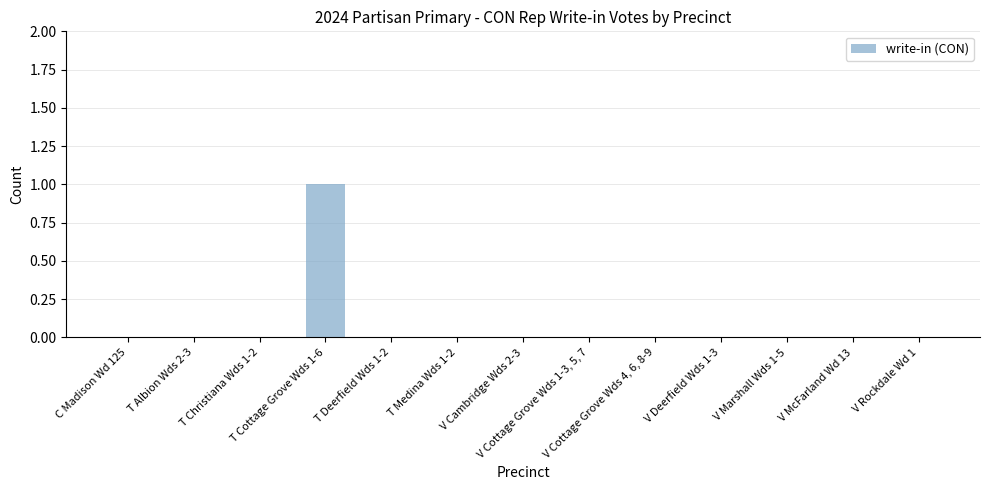

Reading right to left, list all the values displayed in this chart.

0	0	0	0	0	0	0	0	0	1	0	0	0